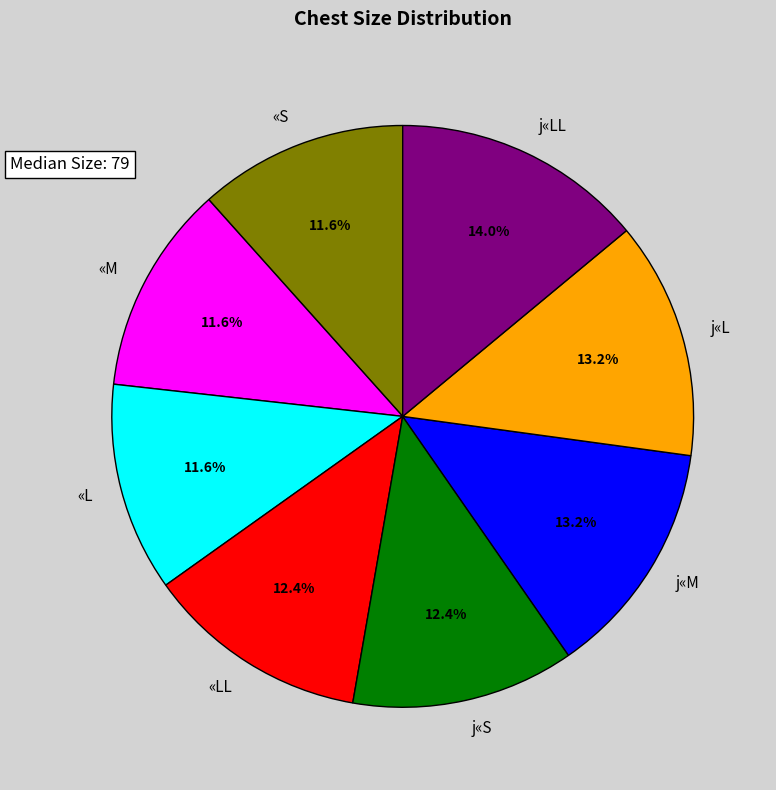

To the nearest percent, what is the combined percentage of «L and j«S?

24%